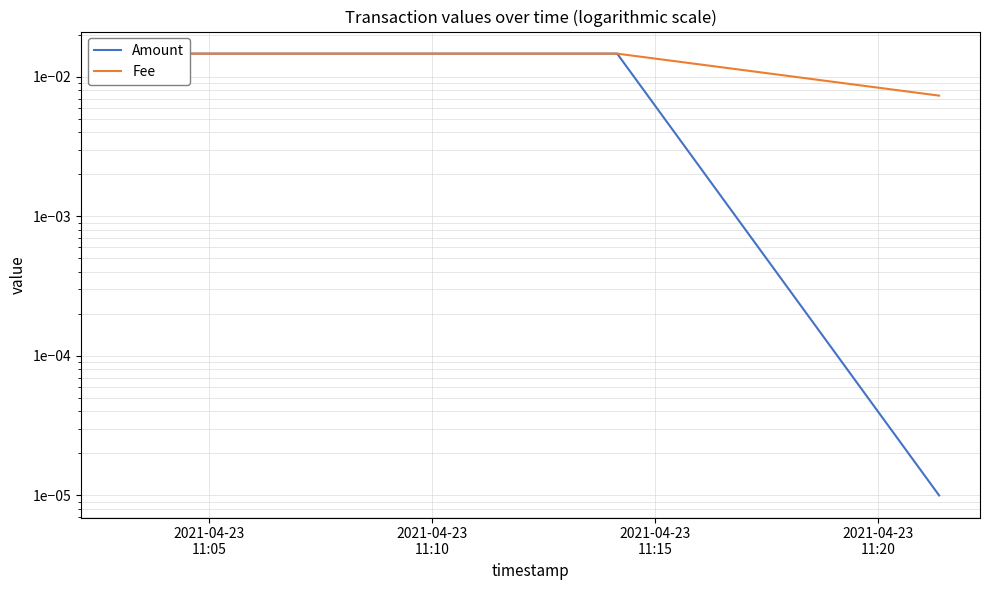

Rank the series at 2021-04-23
11:05 from highest to lowest value.

Amount, Fee